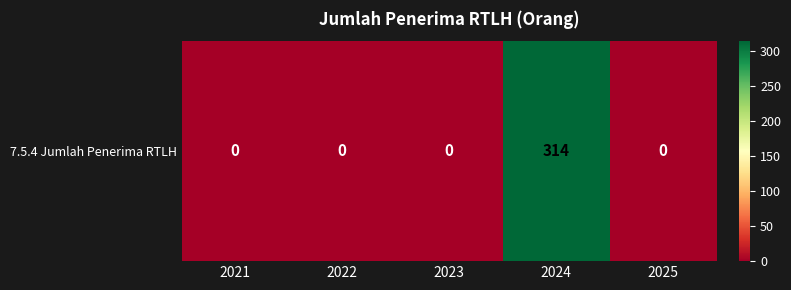

Reading left to right, extract all data points from this chart.

0	0	0	314	0